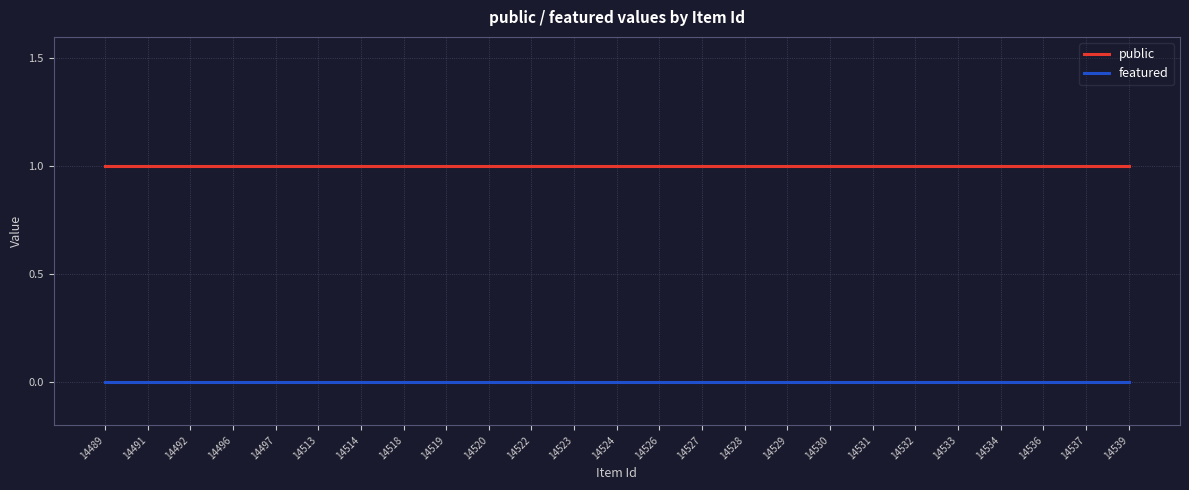

Rank the series by their maximum value, from highest to lowest.

public, featured